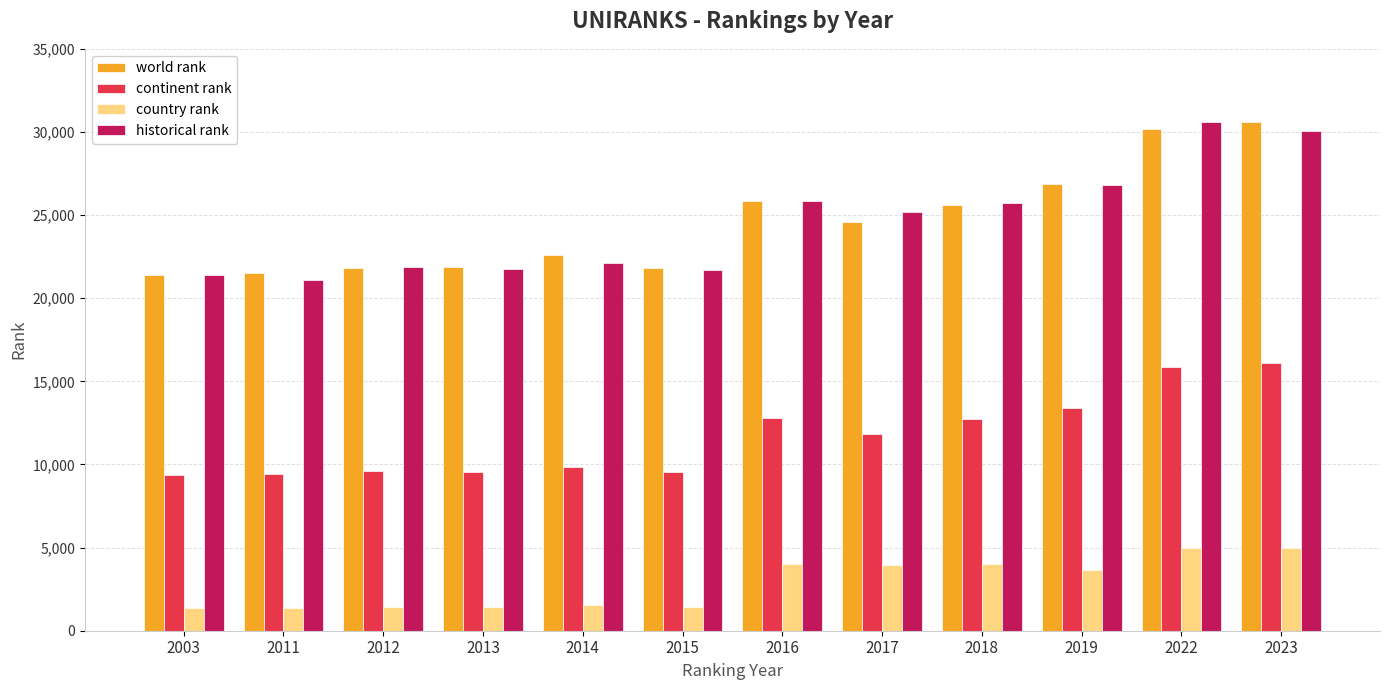

How many groups of bars are there?

12